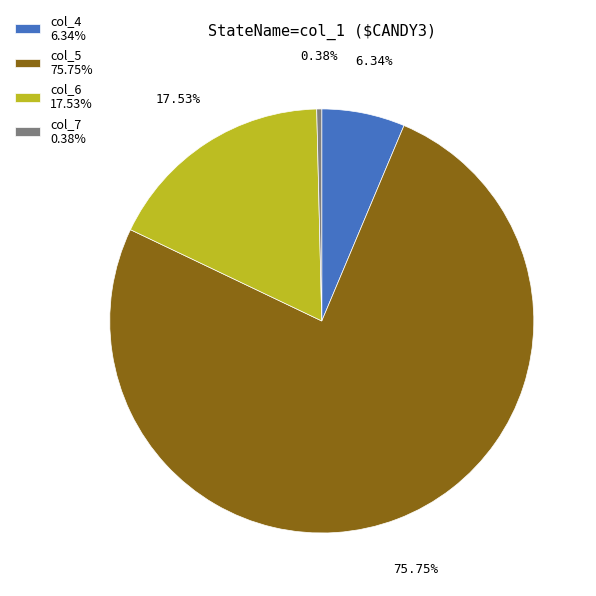

Is there any slice that represents more than half of the pie?

Yes